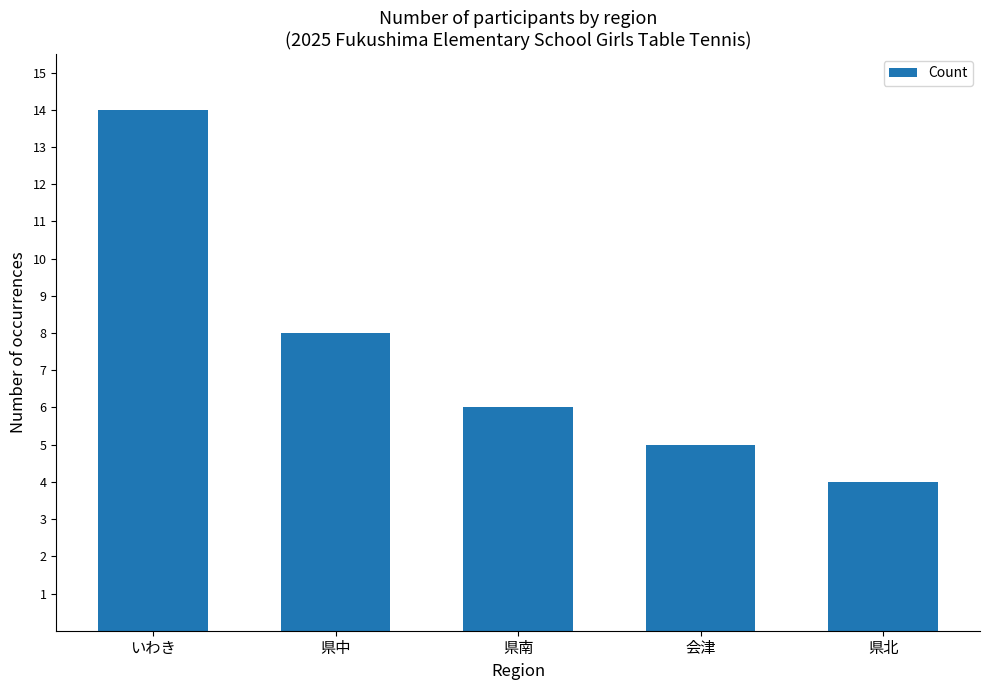

List the labels in order of value, largest first.

いわき, 県中, 県南, 会津, 県北